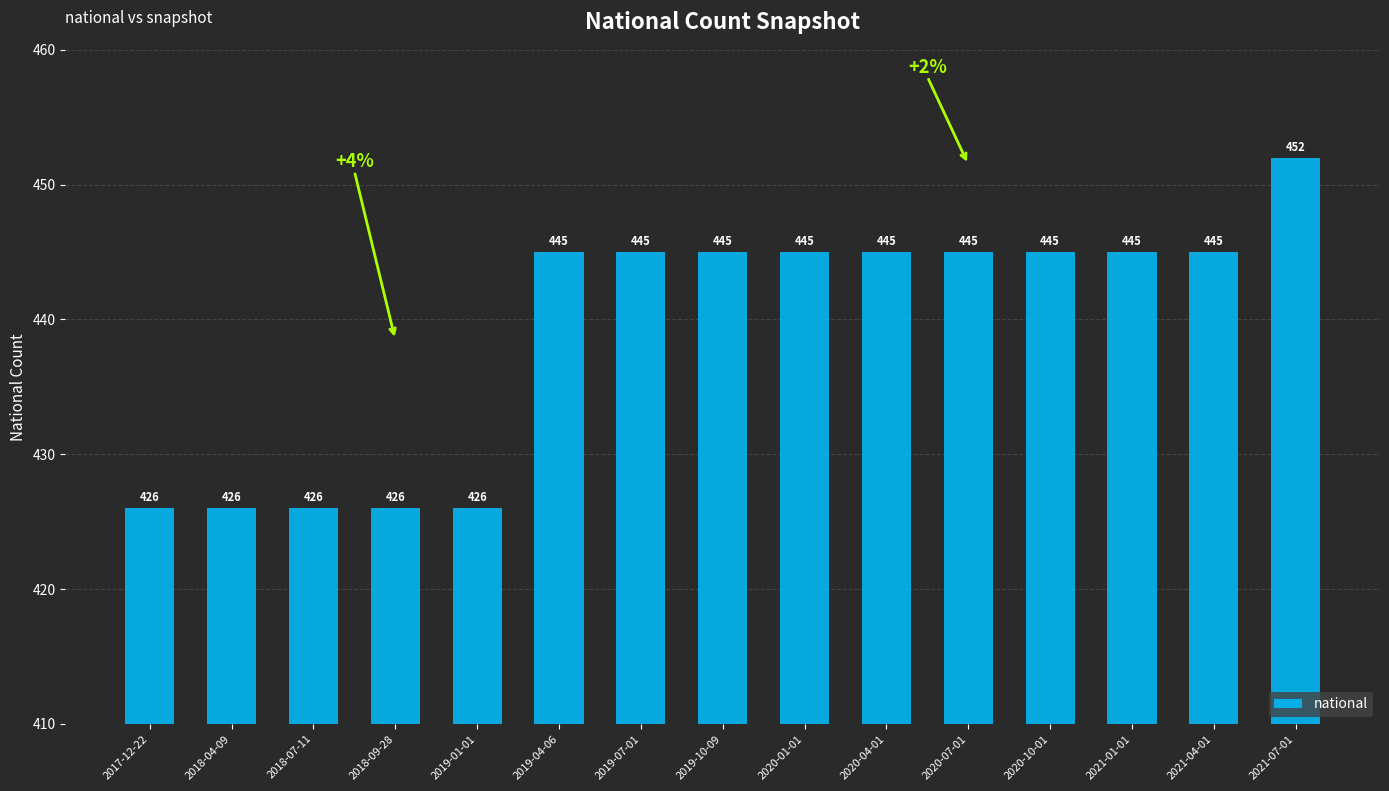

The value at 2021-01-01 is 445. True or false?

True